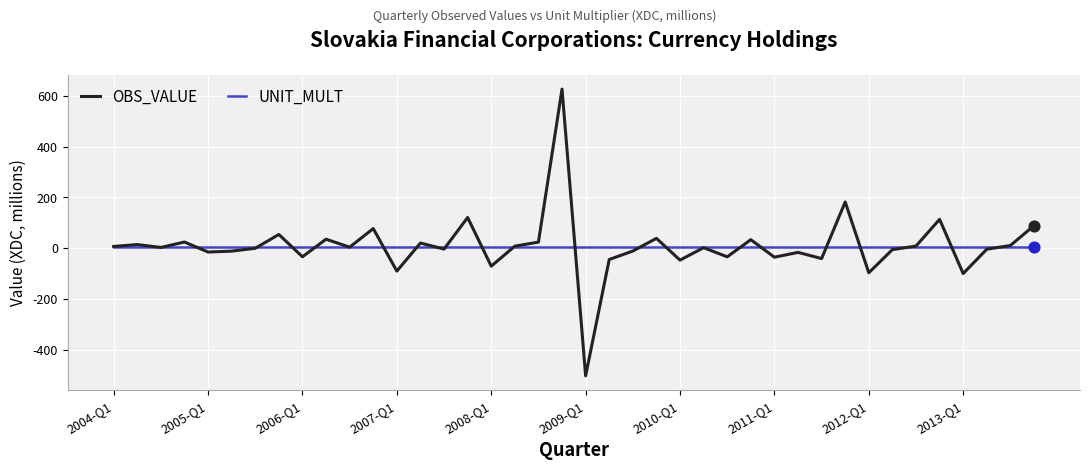

Which series has the widest spread of values?

OBS_VALUE